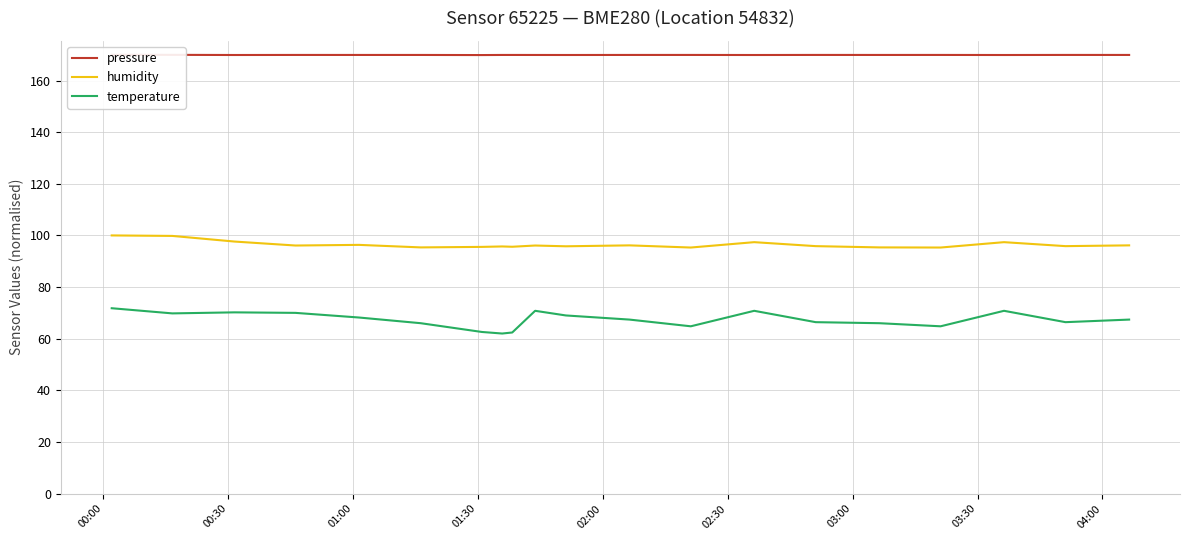

What is the value of the humidity point at the 8th from the left?

95.7